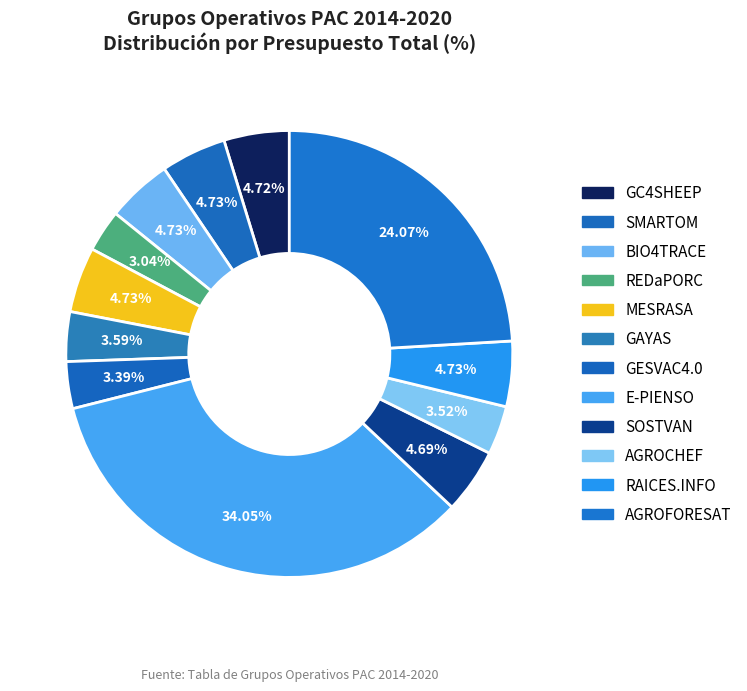

To the nearest percent, what percentage of the pie is GESVAC4.0?

3%